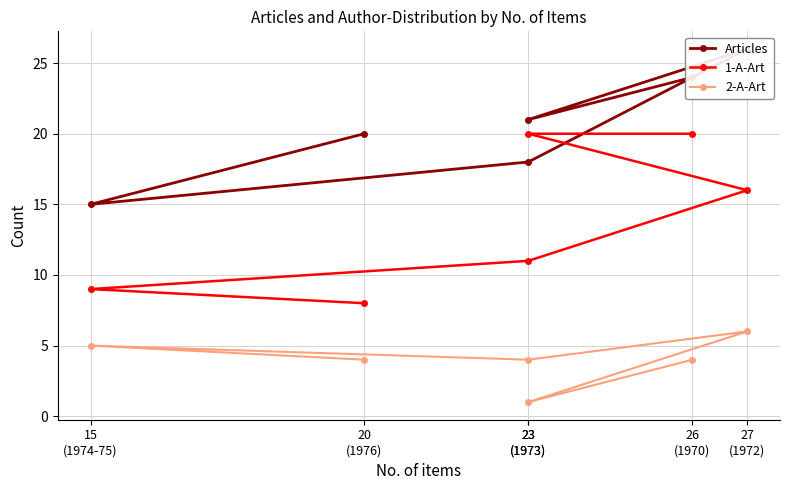

How many lines are shown in the chart?

3